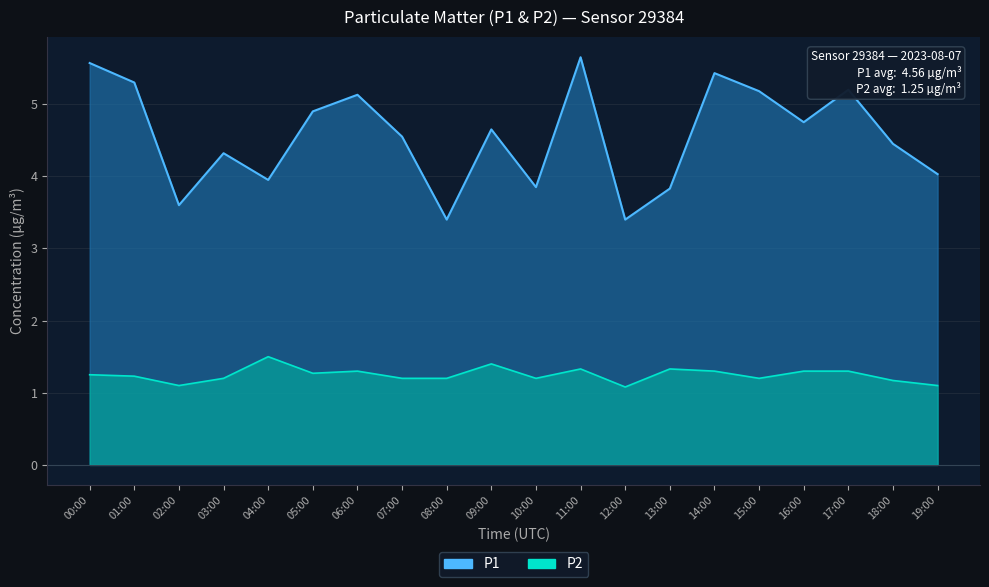

What is the label of the 14th point from the left?

13:00